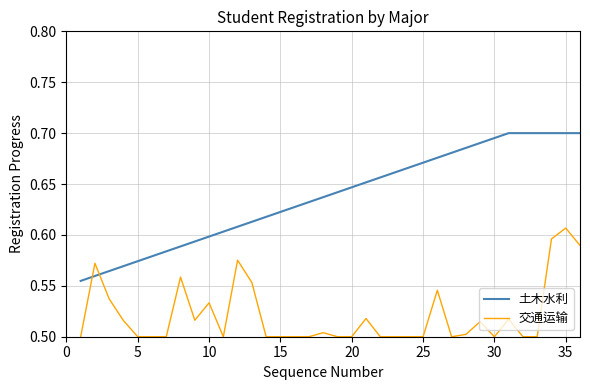

What are all the series names shown in the legend?

土木水利, 交通运输